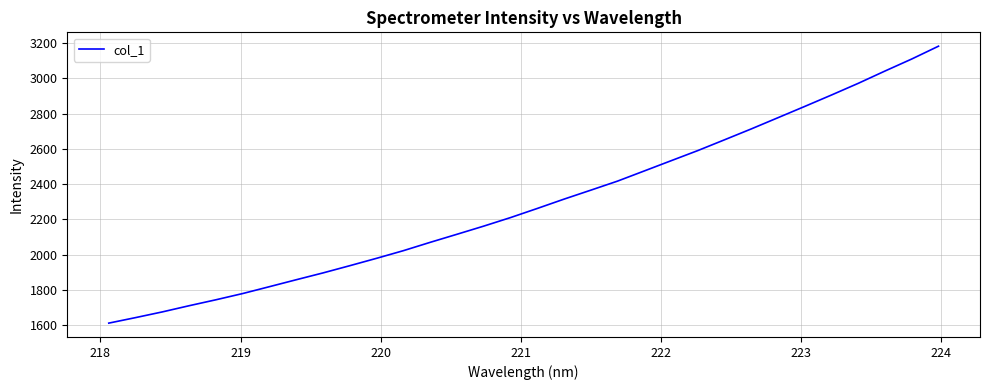

How many categories are shown in the chart?

32